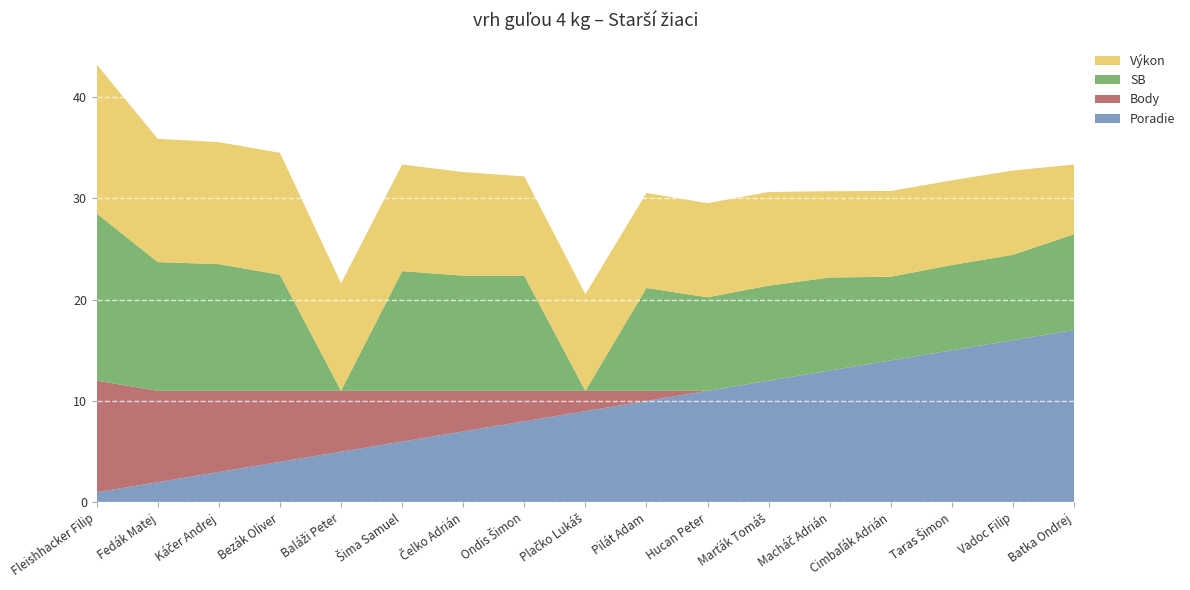

Reading left to right, list all the values displayed in this chart.

Výkon: 14.7	12.2	12.0	12.0	10.6	10.5	10.2	9.8	9.5	9.4	9.3	9.2	8.5	8.4	8.3	8.3	6.9
SB: 16.5	12.7	12.5	11.4	0.0	11.8	11.3	11.3	0.0	10.1	9.2	9.4	9.2	8.2	8.4	8.4	9.4
Body: 11.0	9.0	8.0	7.0	6.0	5.0	4.0	3.0	2.0	1.0	0.0	0.0	0.0	0.0	0.0	0.0	0.0
Poradie: 1.0	2.0	3.0	4.0	5.0	6.0	7.0	8.0	9.0	10.0	11.0	12.0	13.0	14.0	15.0	16.0	17.0